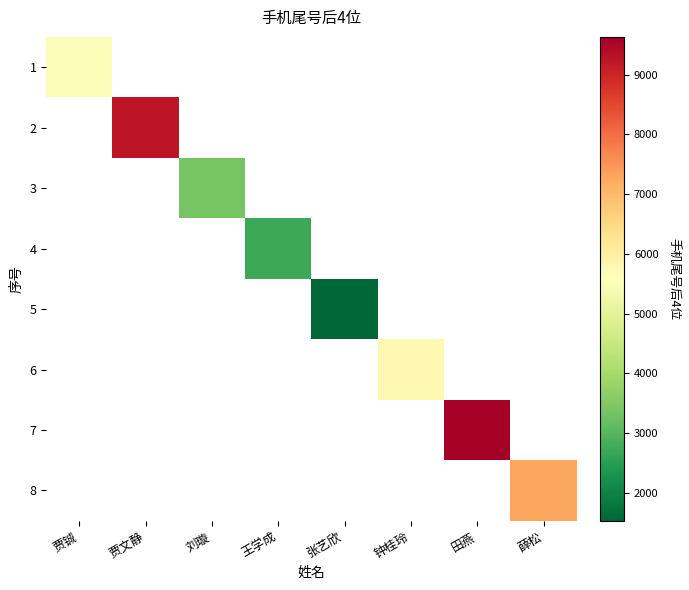

At how many categories does at least one series exceed 8715?

2